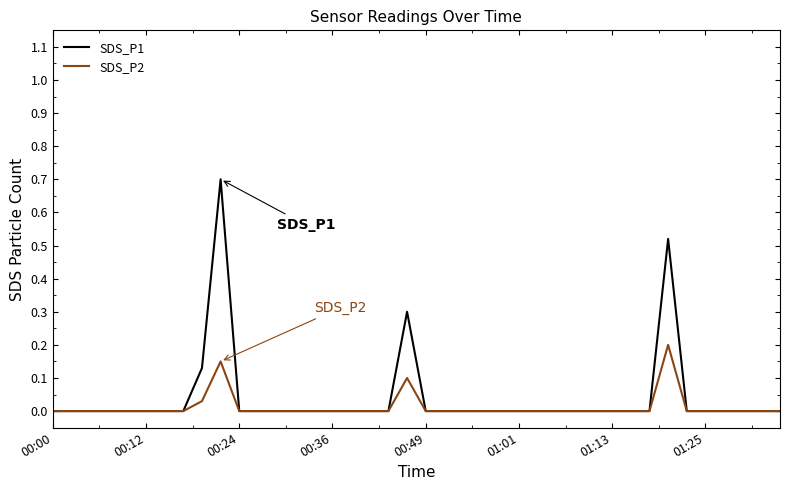

Which series has the widest spread of values?

SDS_P1